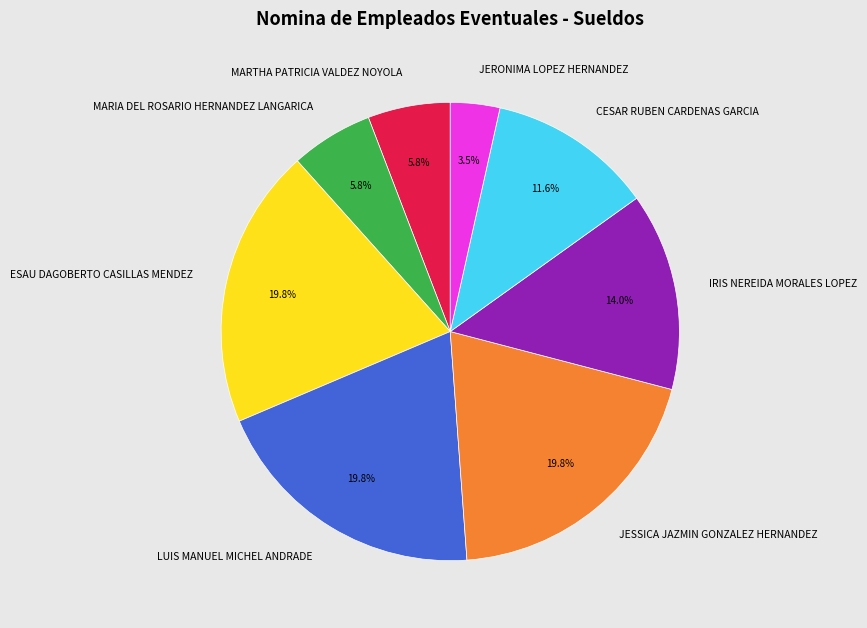

How many segments does this pie chart have?

8